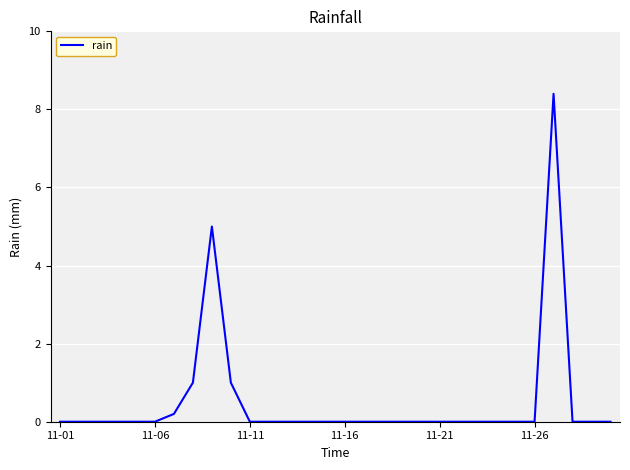

What is the average value?

0.5